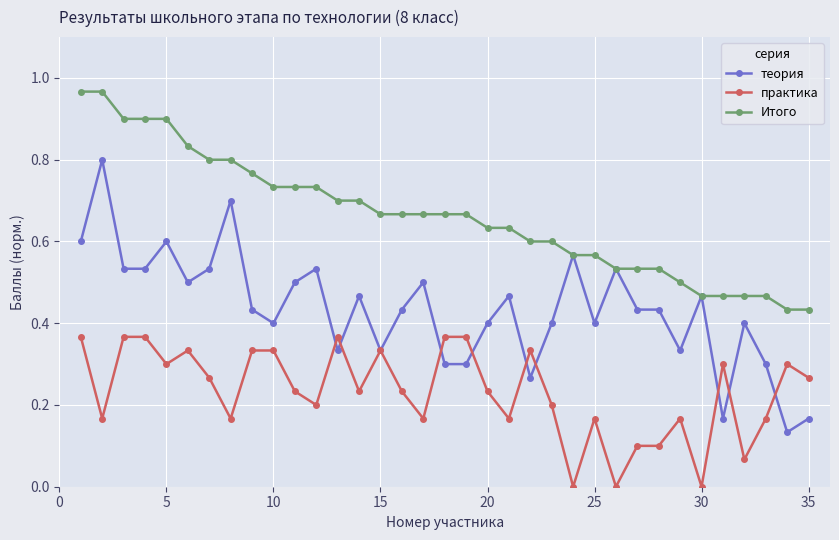

What is the sum of all практика values?

8.1